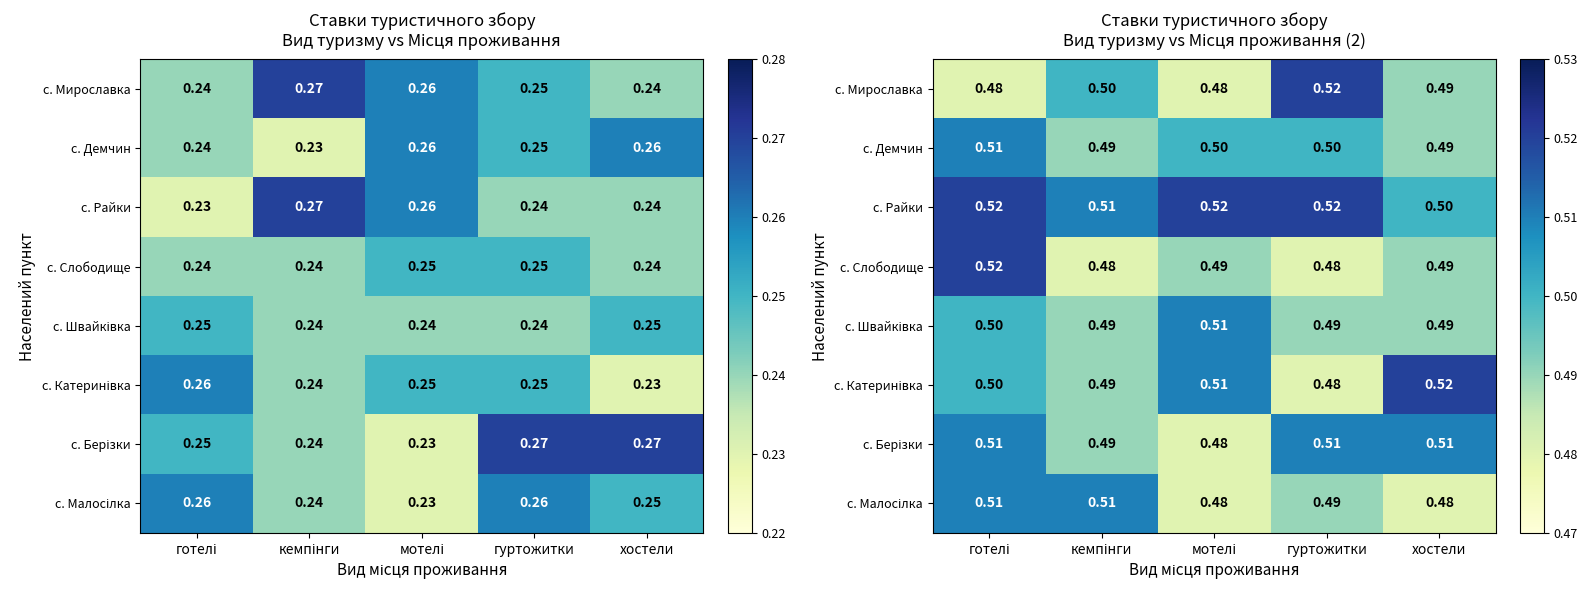

At how many categories does at least one series exceed 0?

5